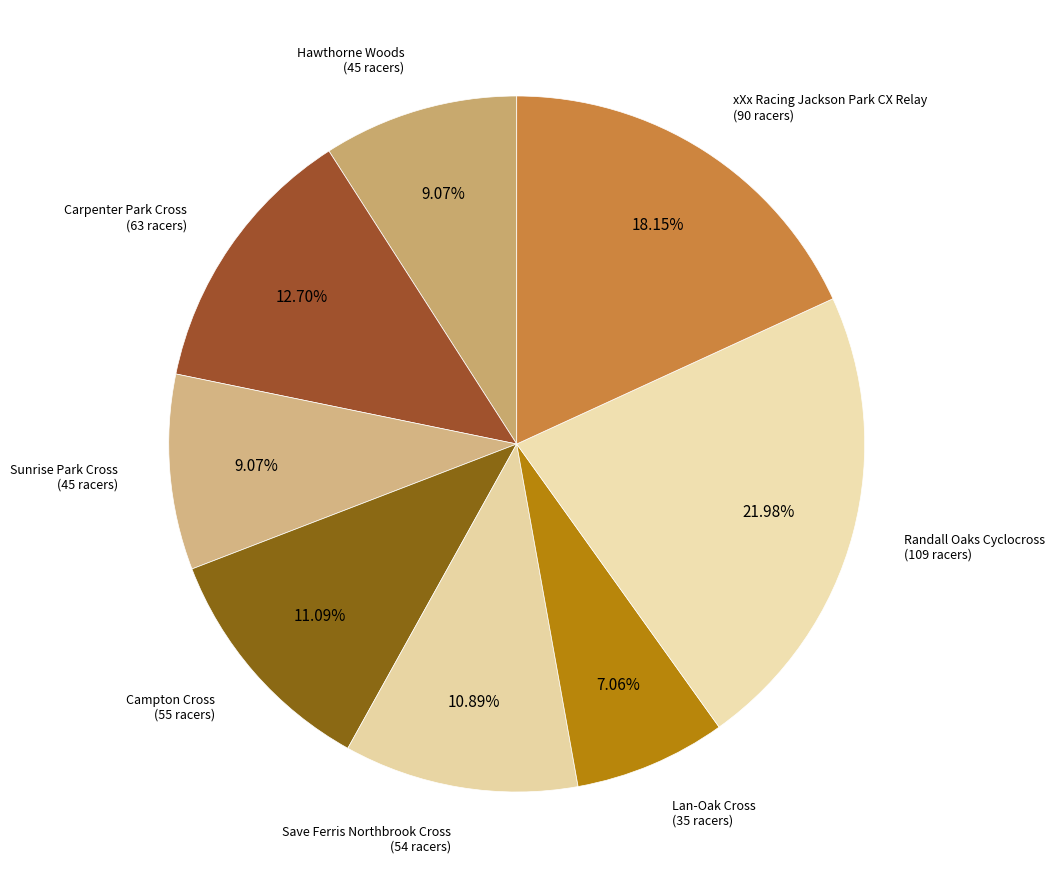

How many segments does this pie chart have?

8